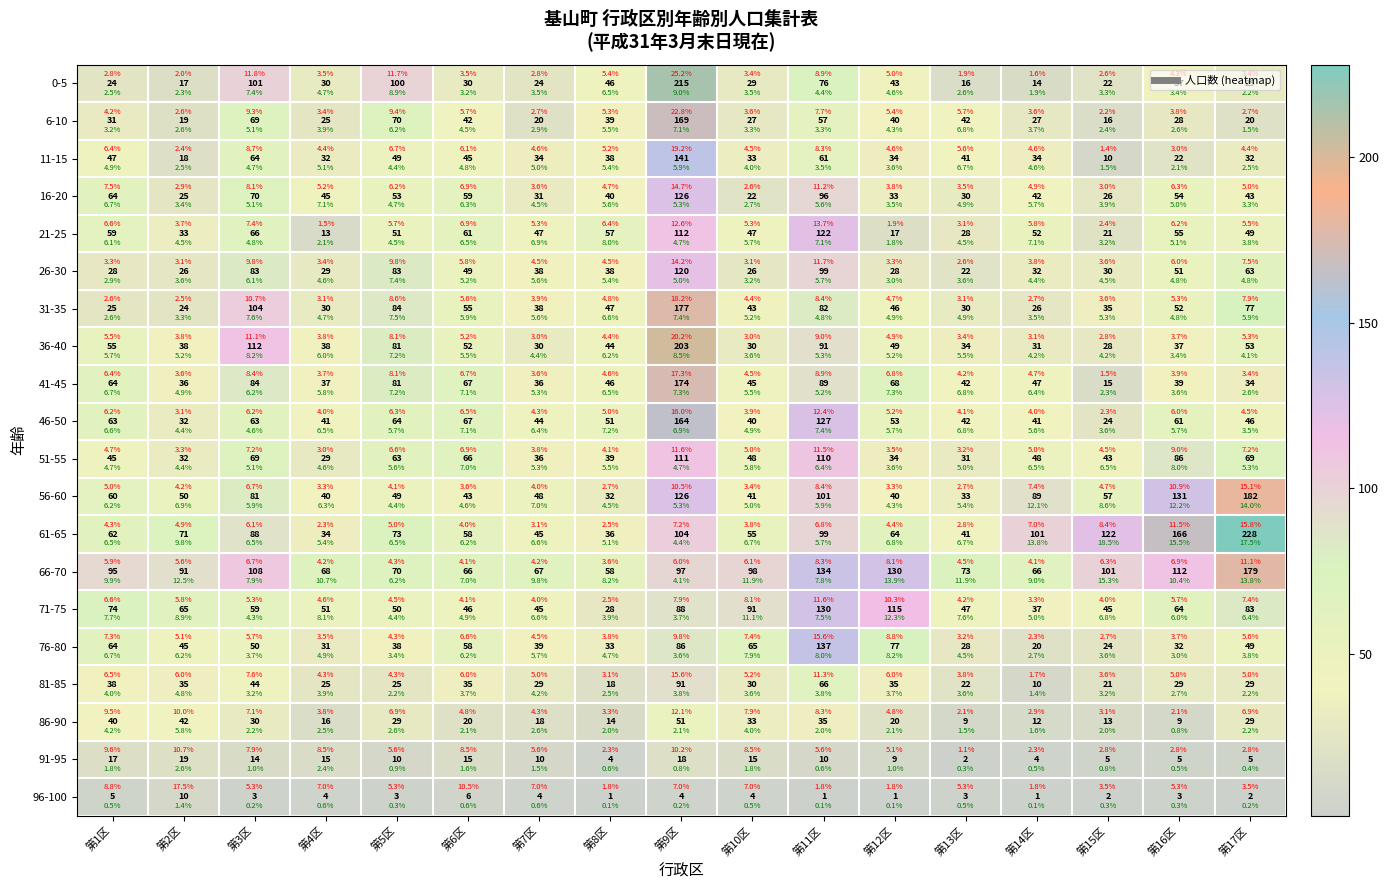

Is it true that 16-20 equals 96 at 第6区?

False